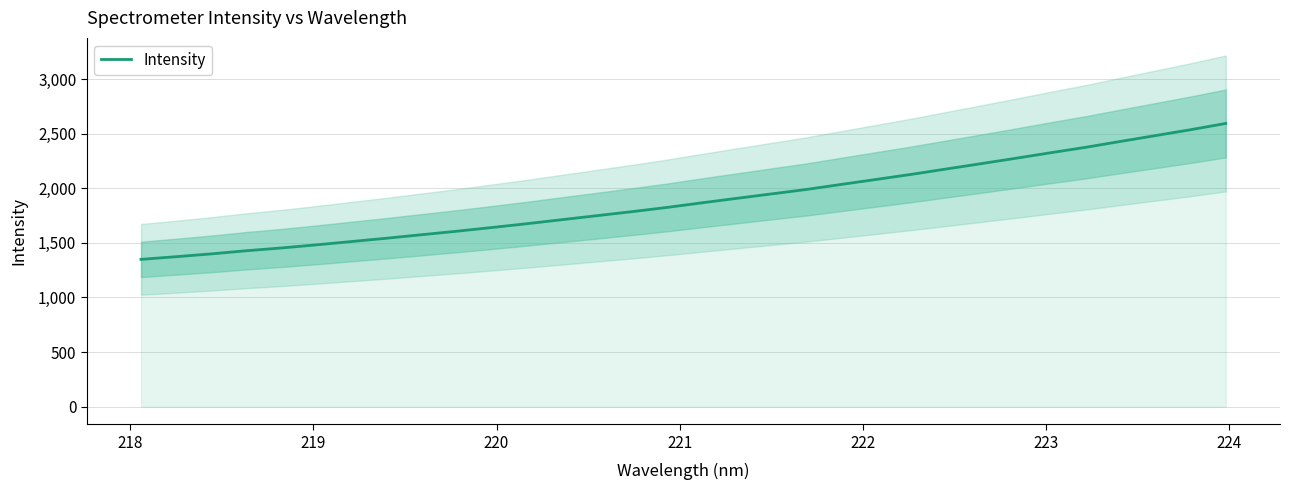

How many lines are shown in the chart?

1